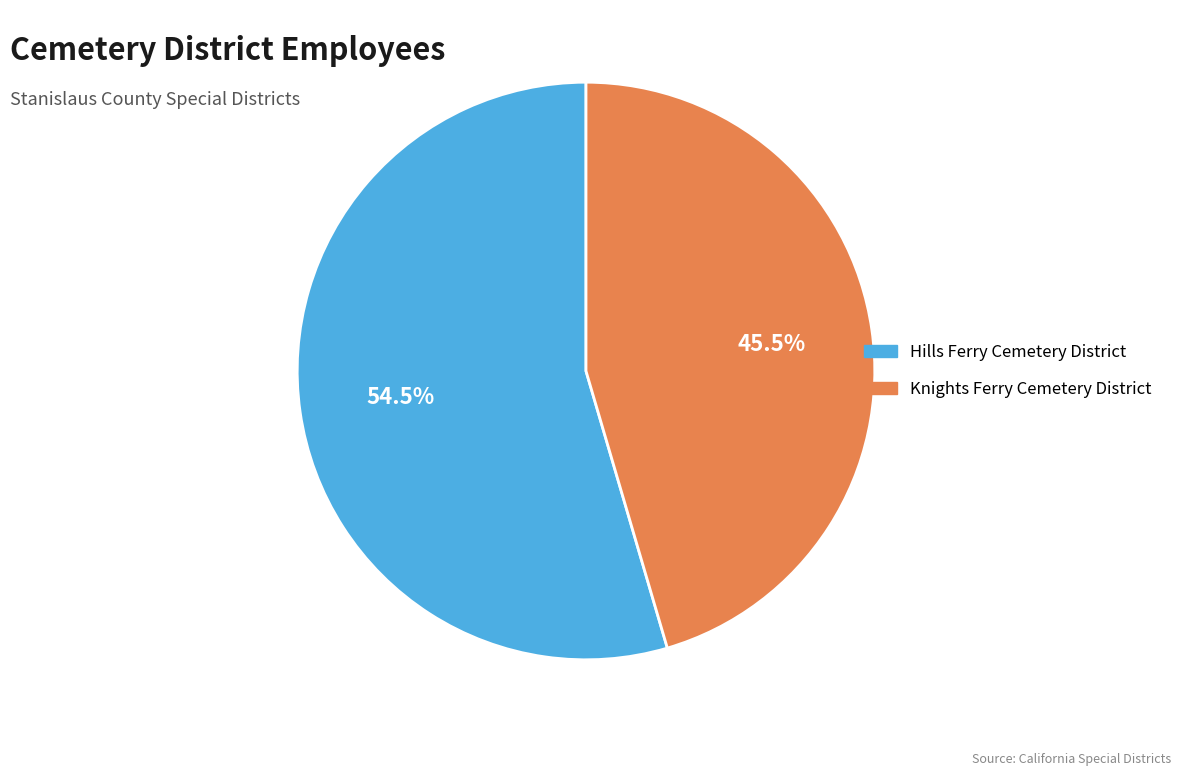

To the nearest percent, what is the average slice percentage?

50%